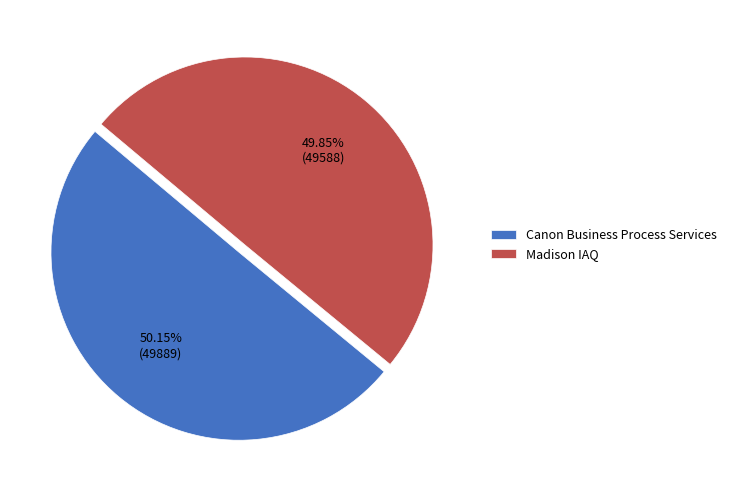

How many slices are in this pie chart?

2